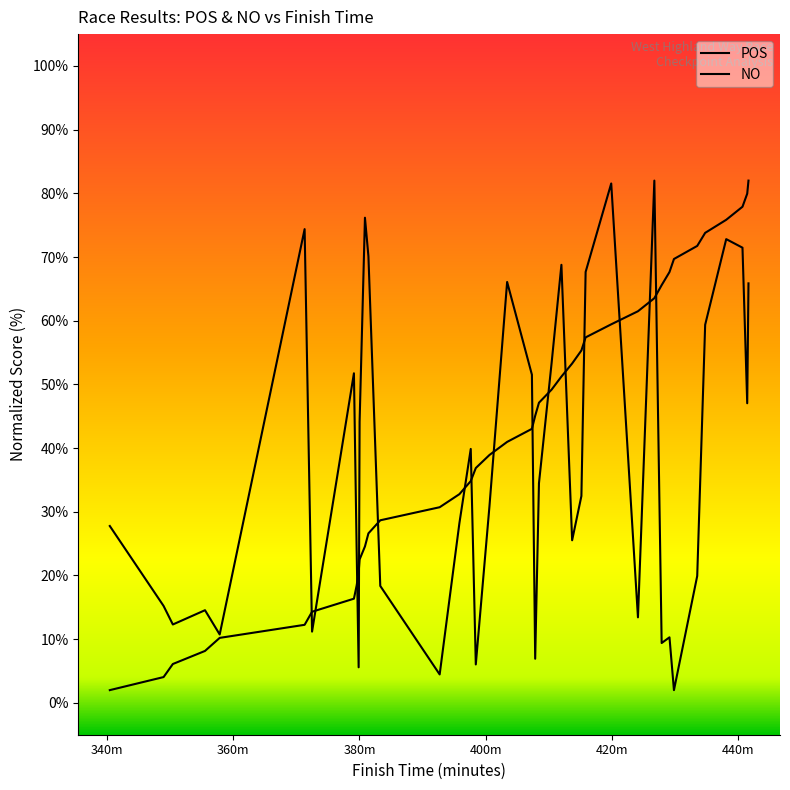

How many values in the NO series are below 32?

20